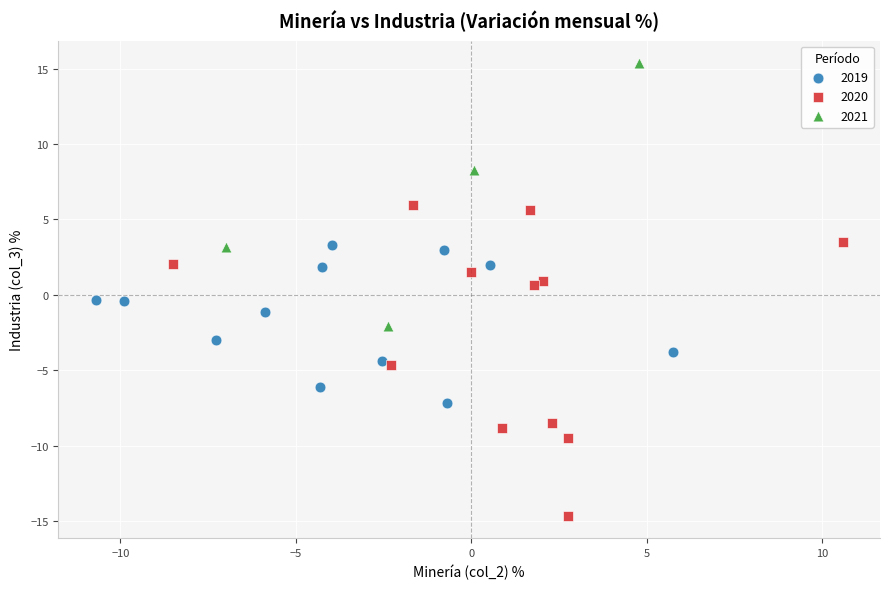

Which series contains the lowest Y value?

2020